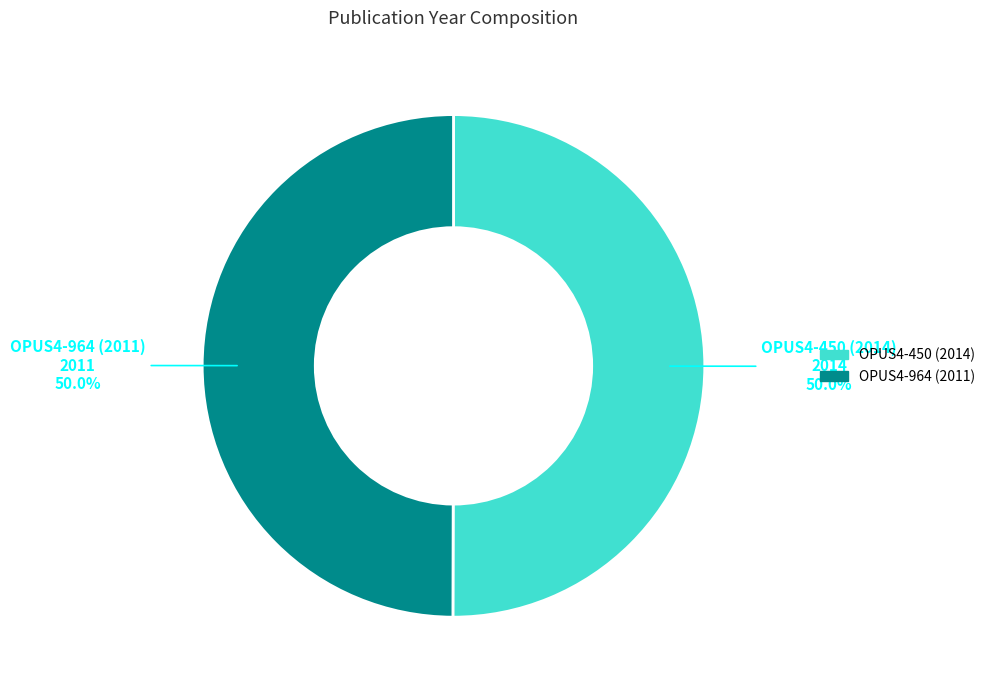

Is the sum of OPUS4-964 (2011) and OPUS4-450 (2014) greater than half?

Yes